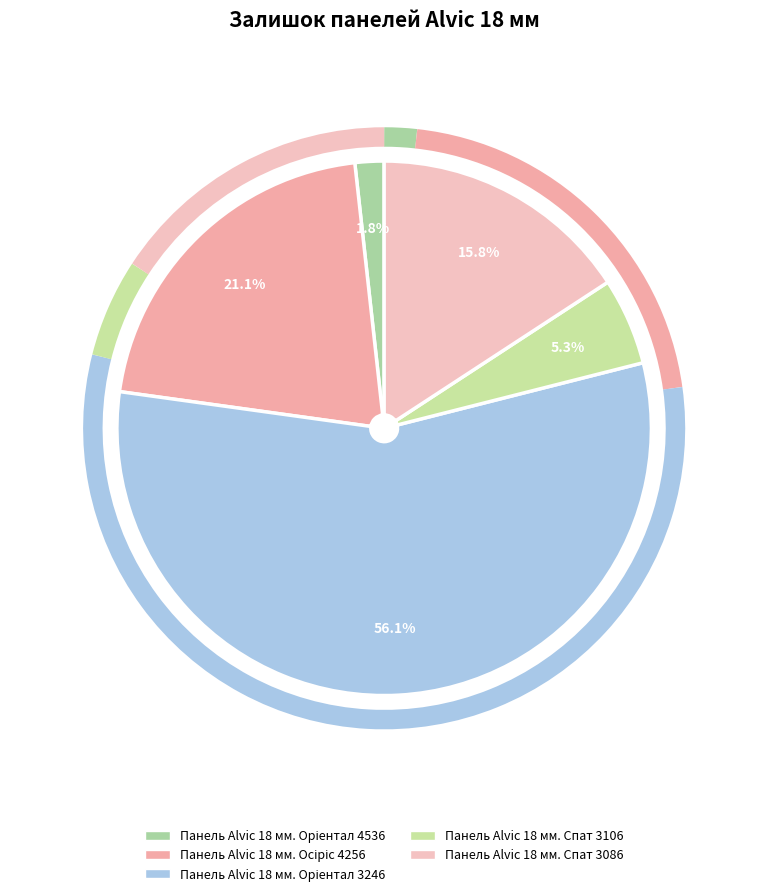

To the nearest percent, what is the average slice percentage?

20%